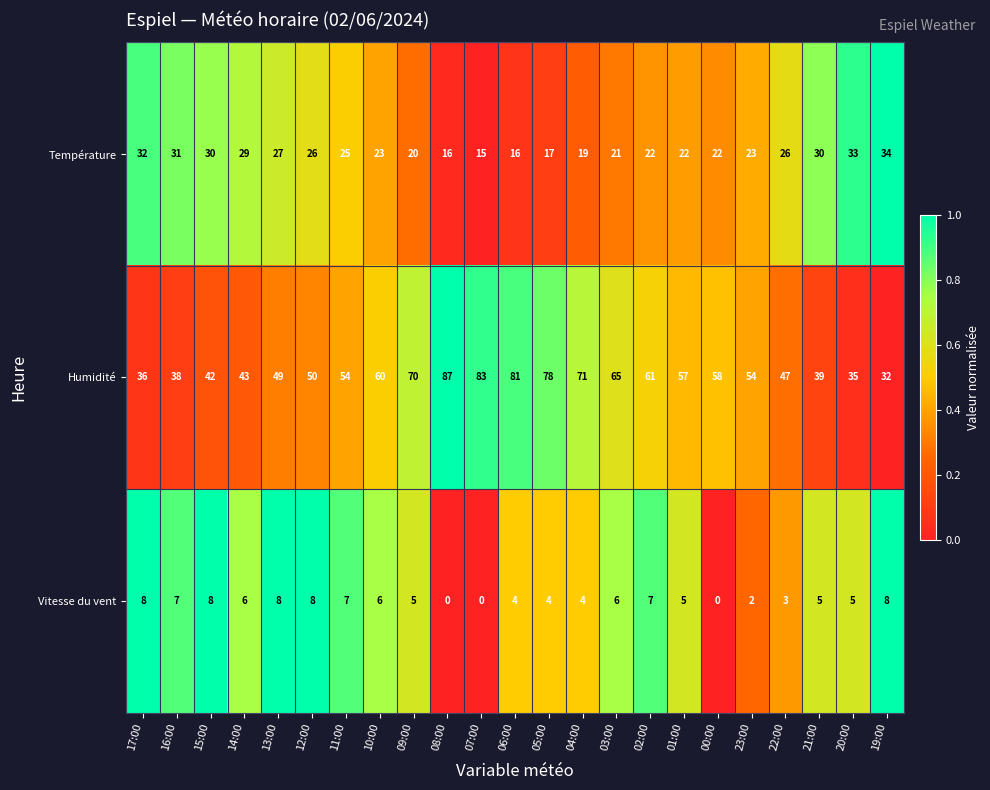

List the series in order of their overall mean, highest first.

Humidité, Température, Vitesse du vent